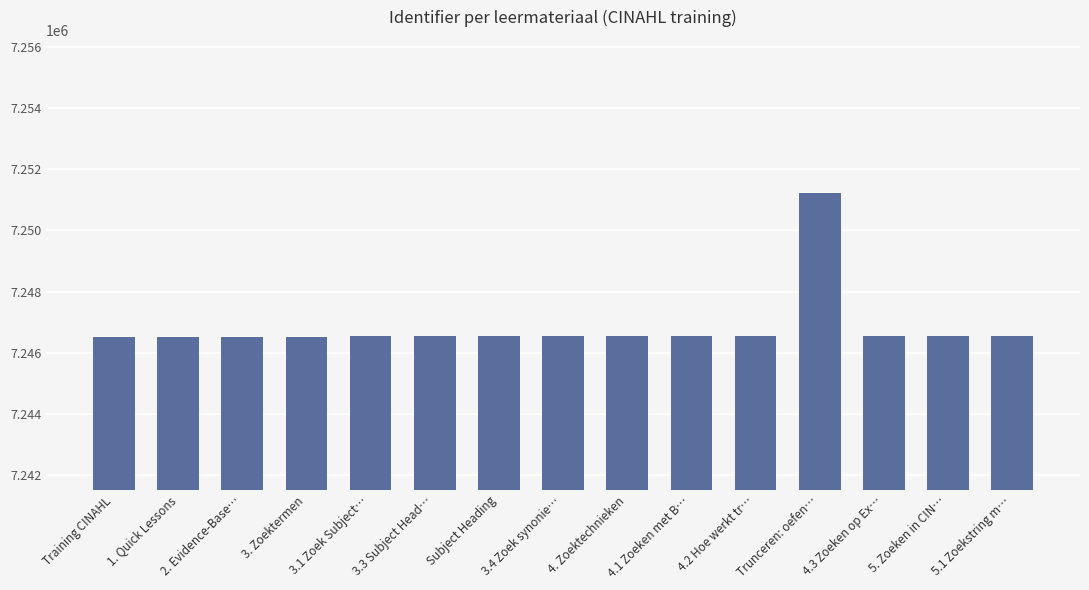

Are the bars grouped side by side (vs. stacked)?

No